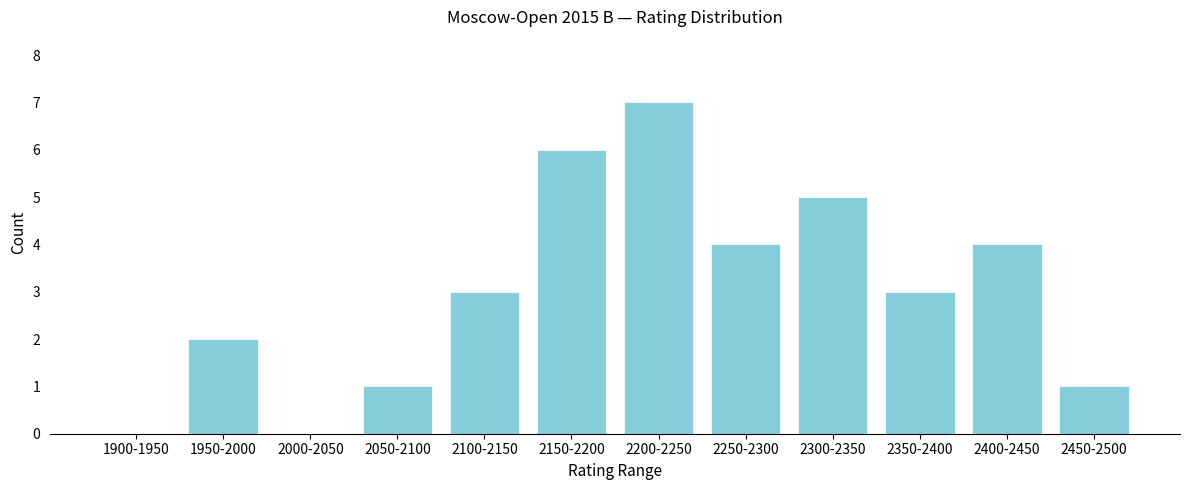

Reading left to right, transcribe all the data shown in this chart.

1900-1950=0	1950-2000=2	2000-2050=0	2050-2100=1	2100-2150=3	2150-2200=6	2200-2250=7	2250-2300=4	2300-2350=5	2350-2400=3	2400-2450=4	2450-2500=1